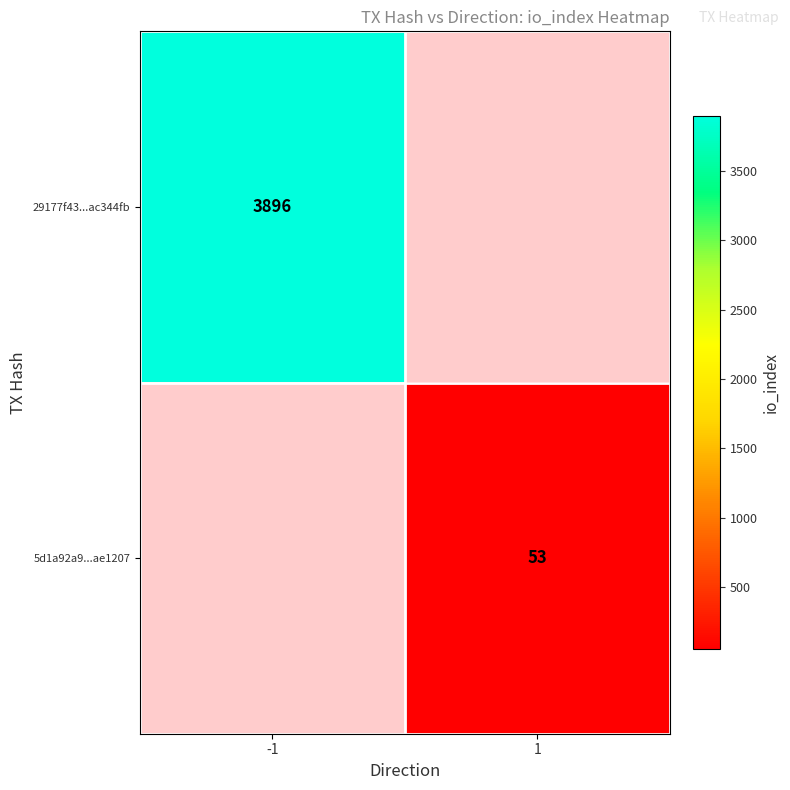

Is the value of 29177f43...ac344fb at -1 greater than the value of 5d1a92a9...ae1207 at 1?

Yes